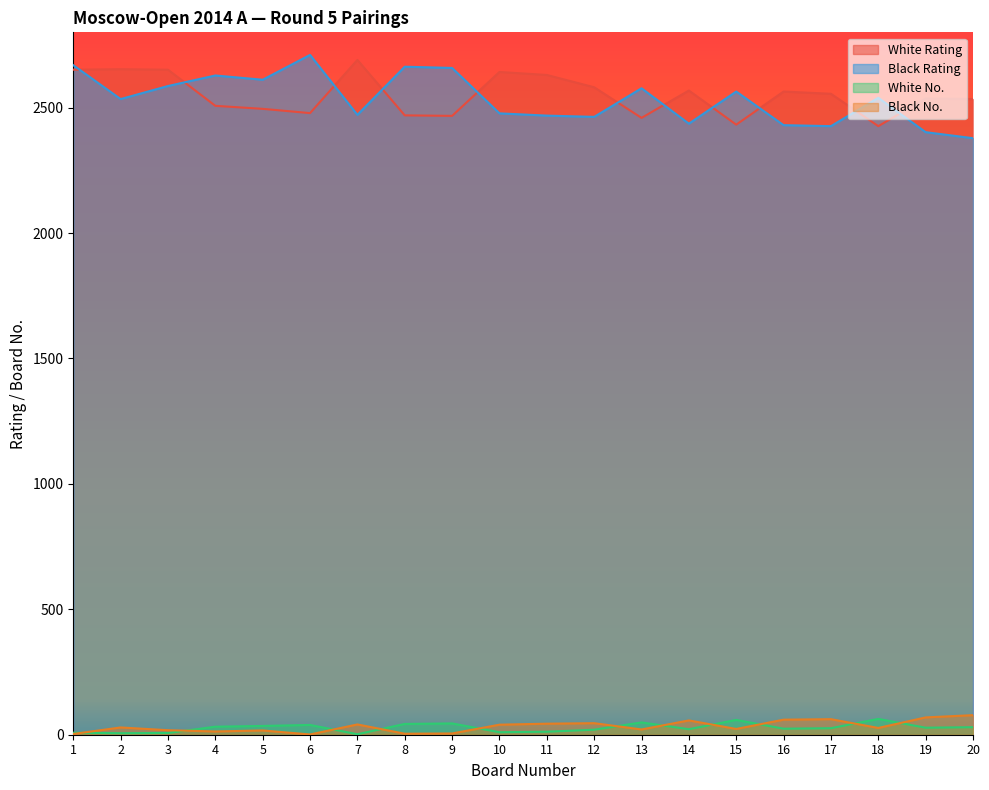

How many values in the Black No. series are below 29?

10